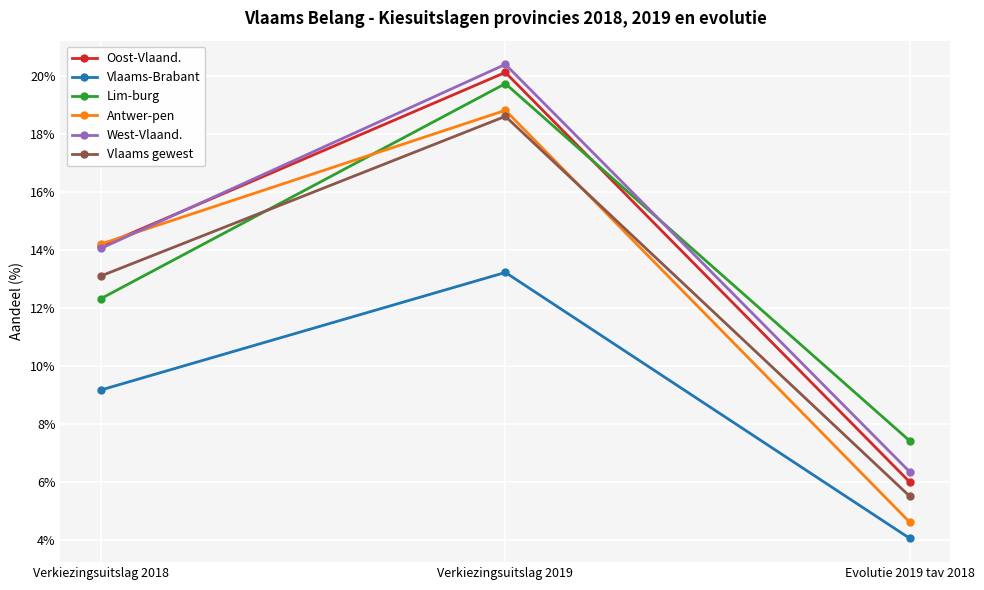

Reading left to right, what are all the values shown in this chart?

Oost-Vlaand.: 14.1	20.1	6.0
Vlaams-Brabant: 9.2	13.2	4.1
Lim-burg: 12.3	19.8	7.4
Antwer-pen: 14.2	18.8	4.6
West-Vlaand.: 14.1	20.4	6.4
Vlaams gewest: 13.1	18.6	5.5